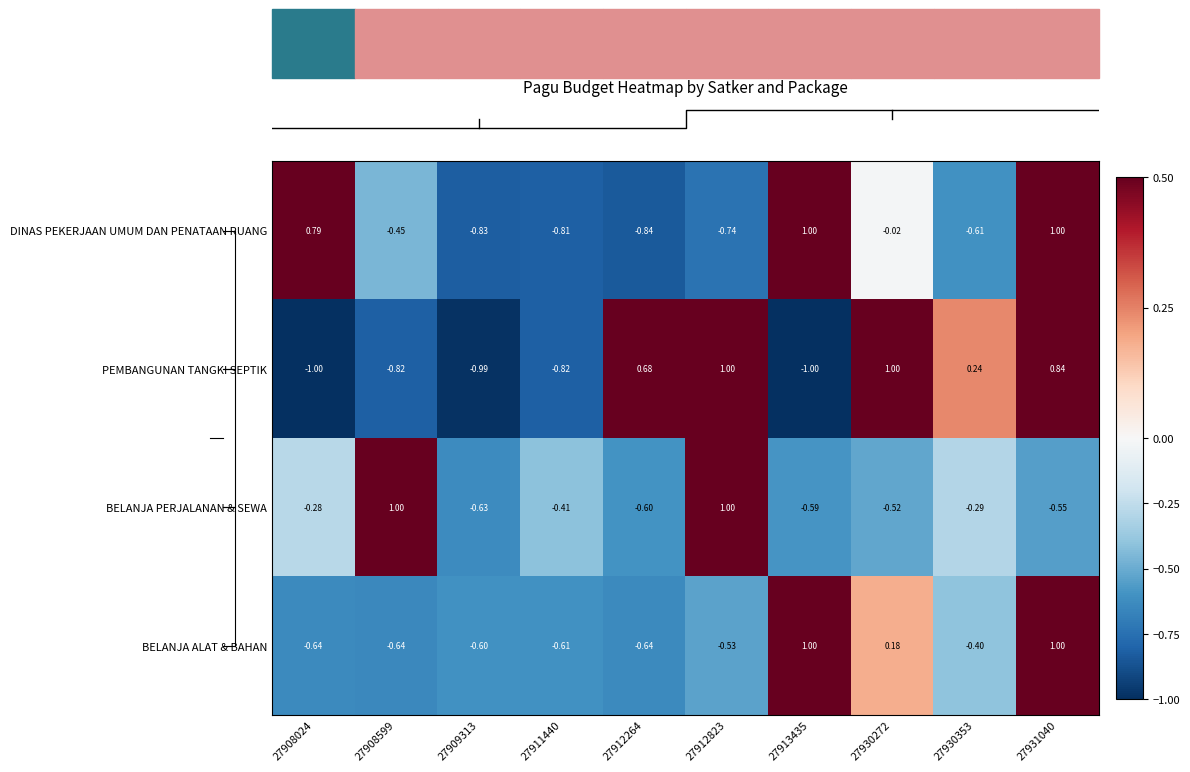

Is the value of PEMBANGUNAN TANGKI SEPTIK at 27912823 greater than the value of DINAS PEKERJAAN UMUM DAN PENATAAN RUANG at 27909313?

Yes